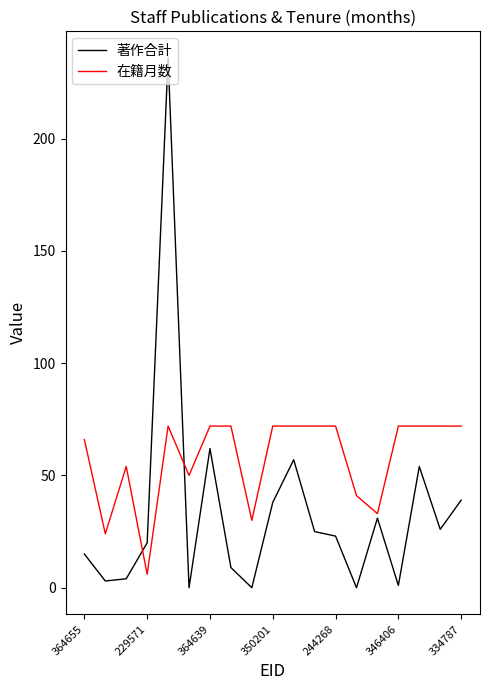

Which series has the largest total across all categories?

在籍月数